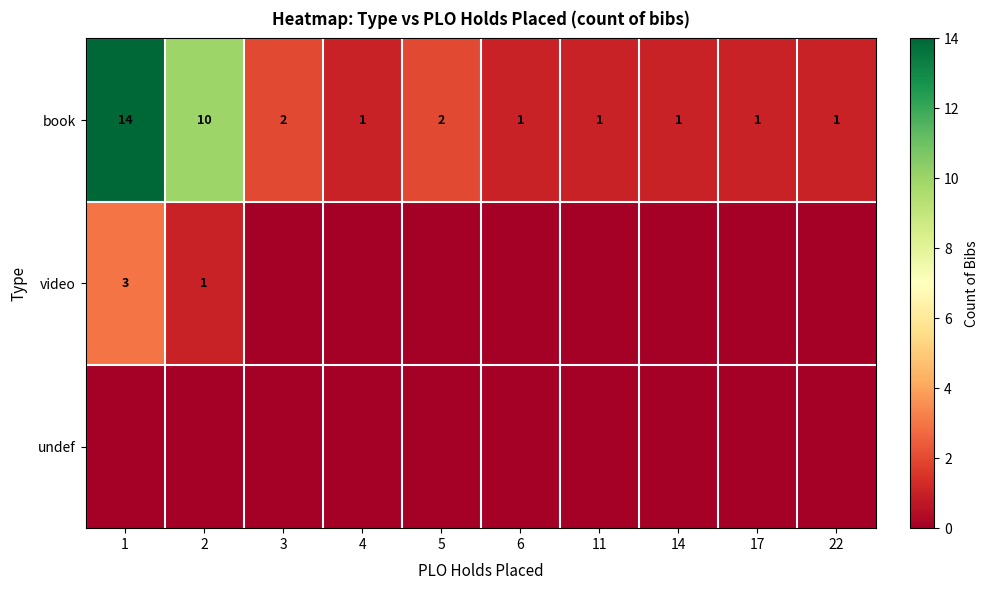

Which has a higher value, 22 or 3?

3